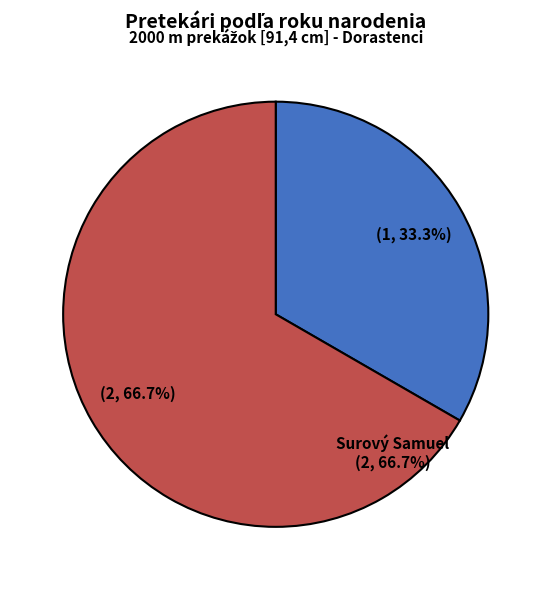

Approximately how many times larger is the value at Šimlaštík Miroslav compared to Surový Samuel?

0.5